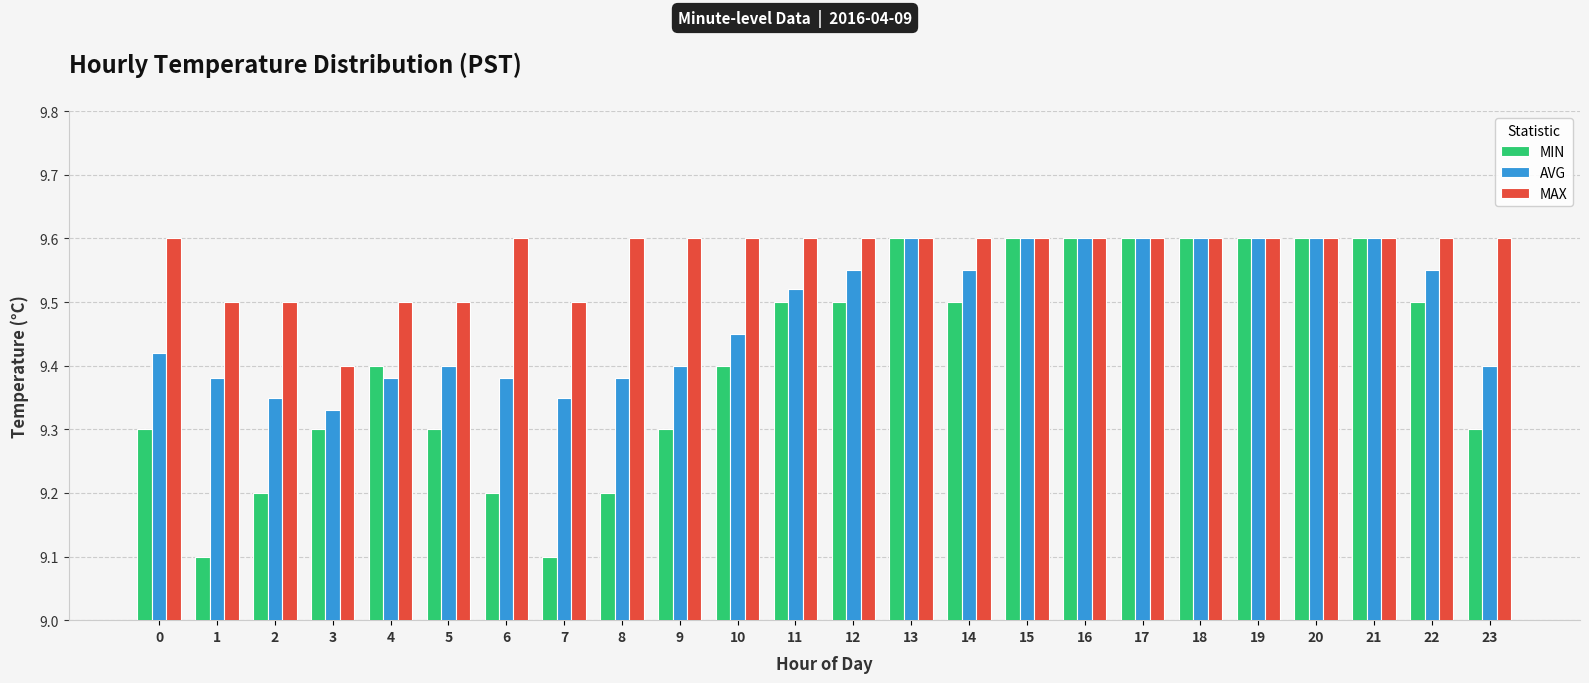

Count the number of categories in the chart.

24